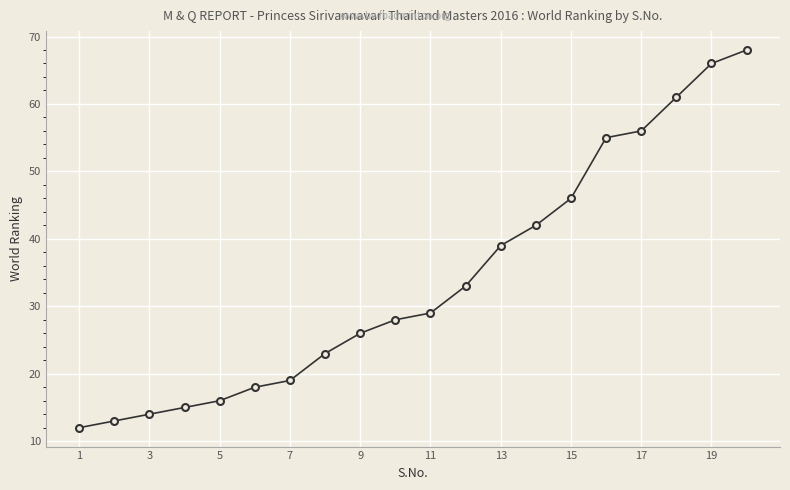

What is the maximum value shown in the chart?

68